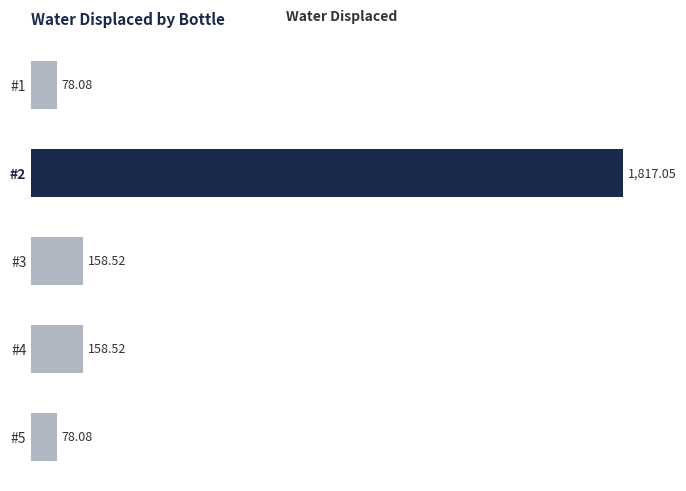

What is the difference between the maximum and second lowest values?

1739.0